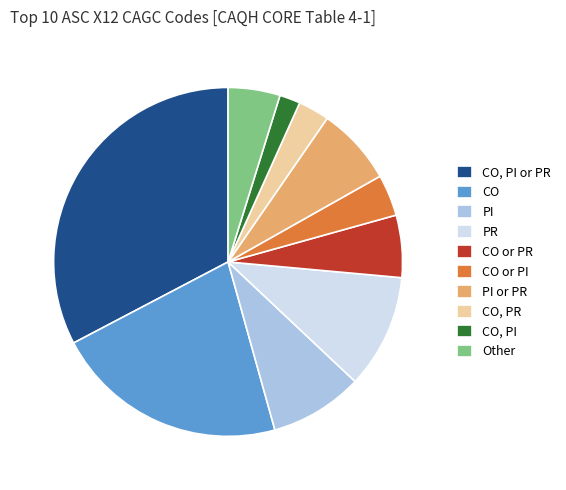

Which slice is the smallest?

CO, PI